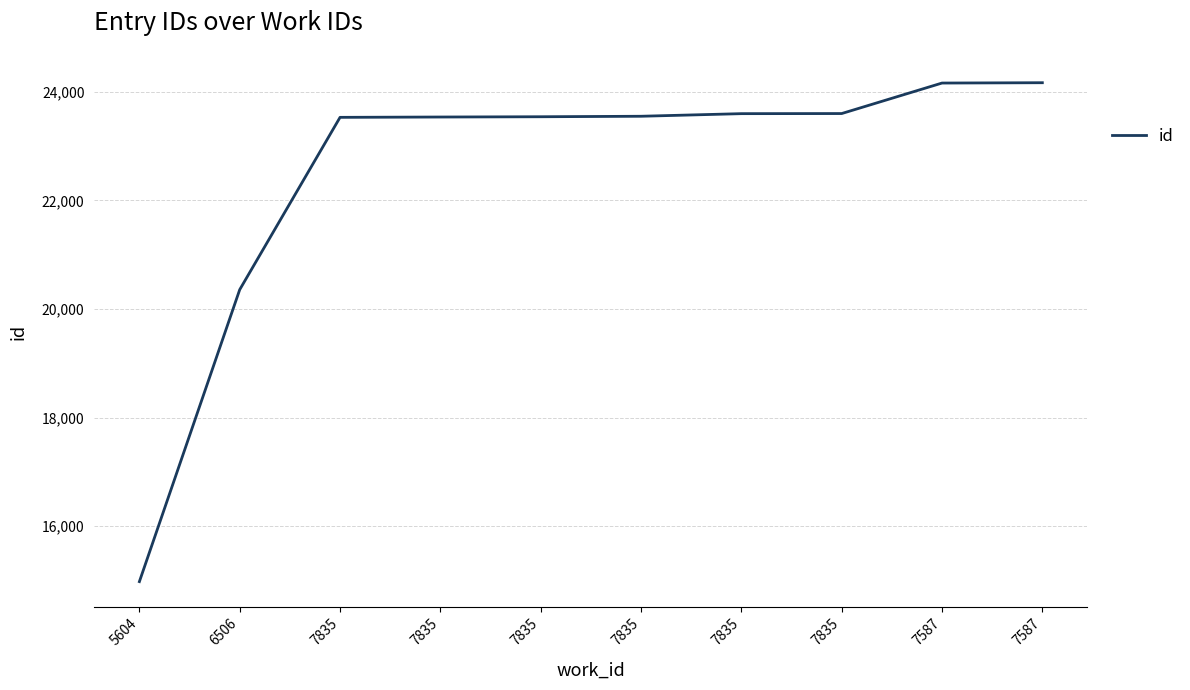

What is the sum of all values?

225025